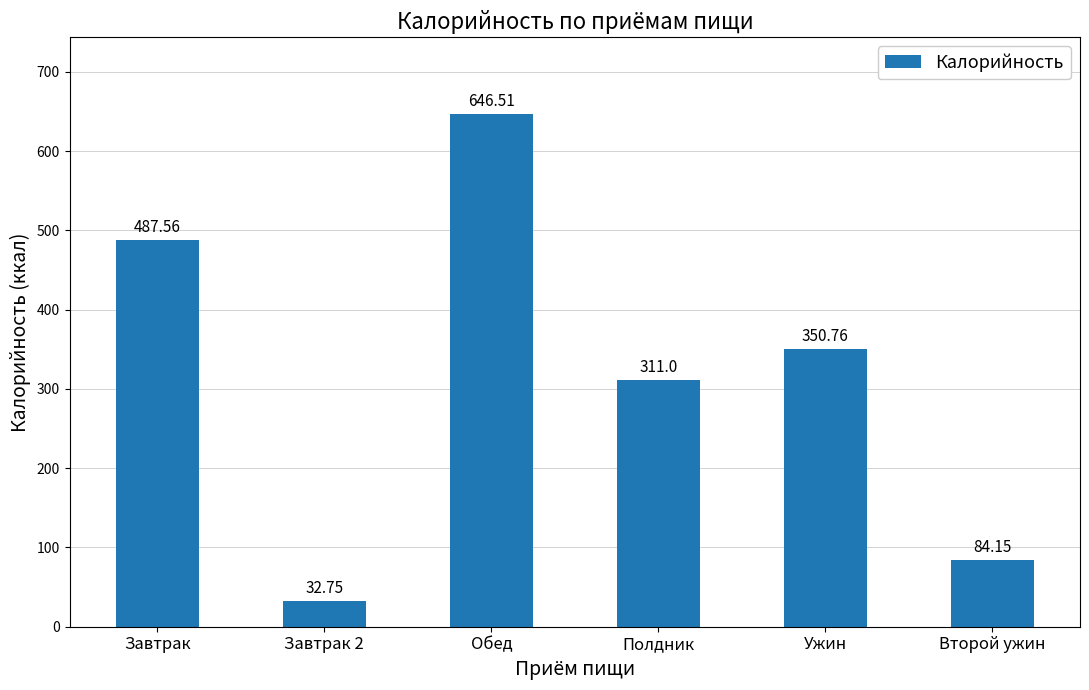

What is the label of the 6th bar from the left?

Второй ужин